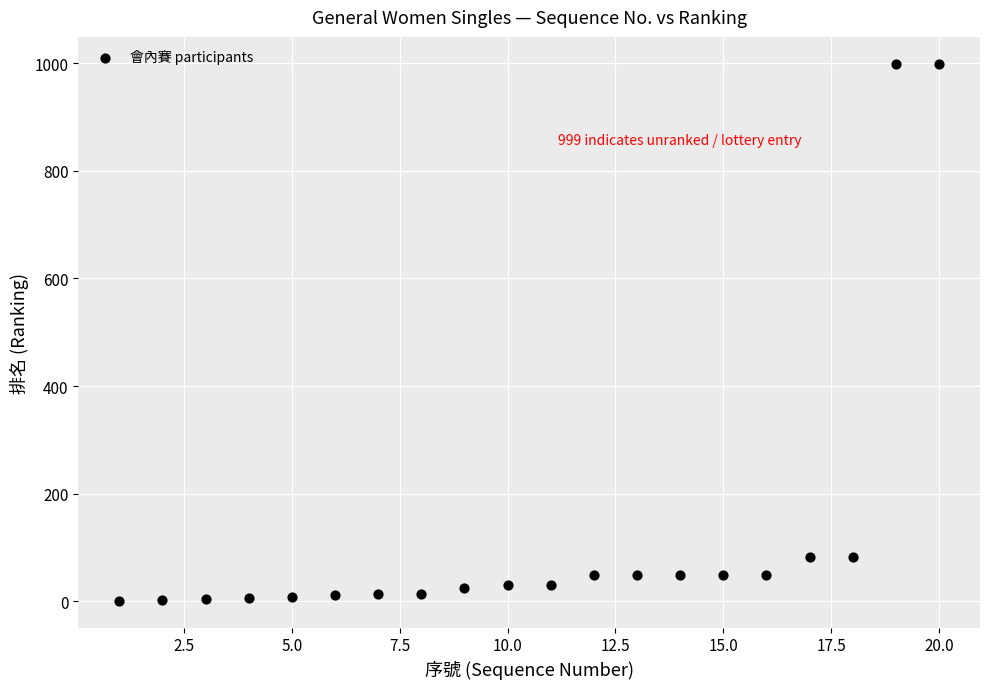

What is the range of X values (max minus min)?

19